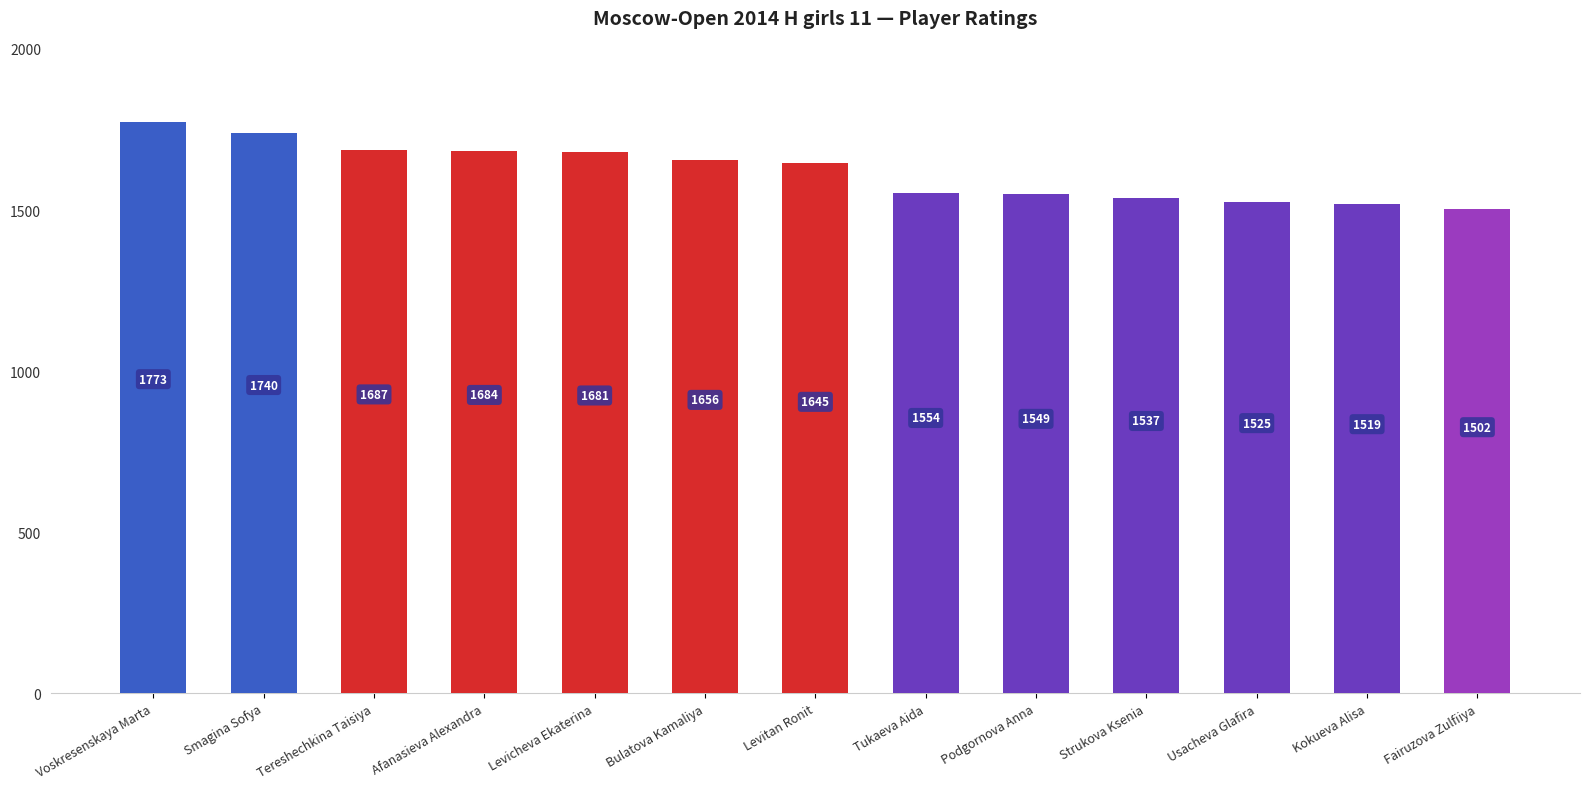

What is the label of the 7th bar from the left?

Levitan Ronit